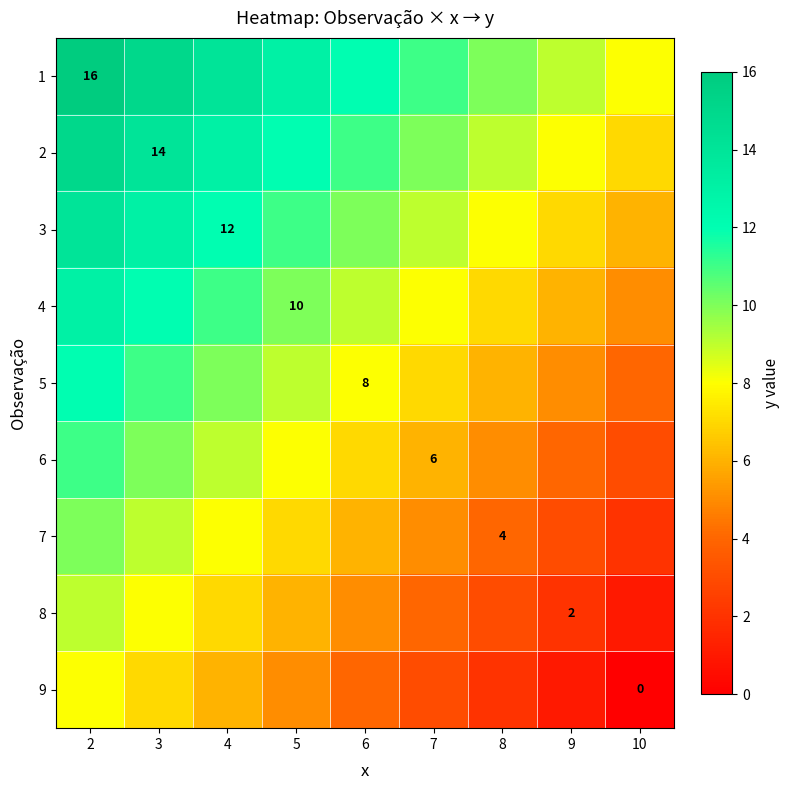

Is it true that 4 equals 2 at 5?

False